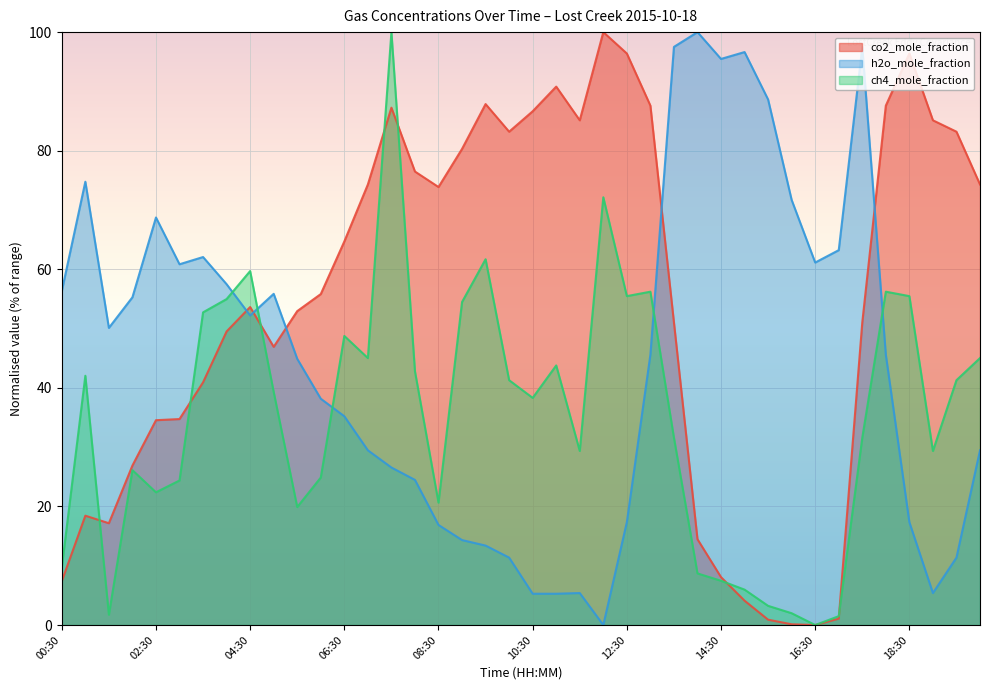

True or false: co2_mole_fraction and ch4_mole_fraction cross at least once.

True